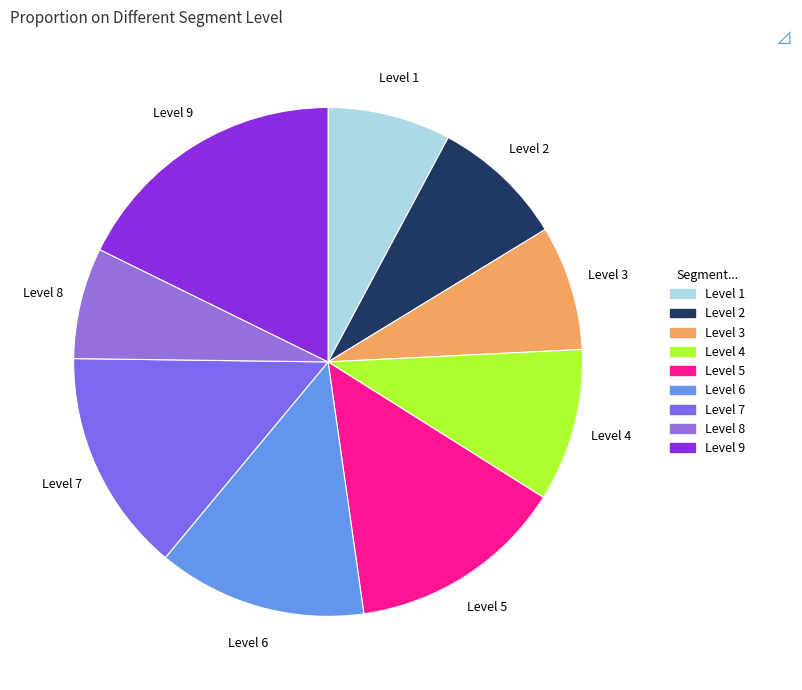

Combined, do Level 5 and Level 9 account for over 50%?

No